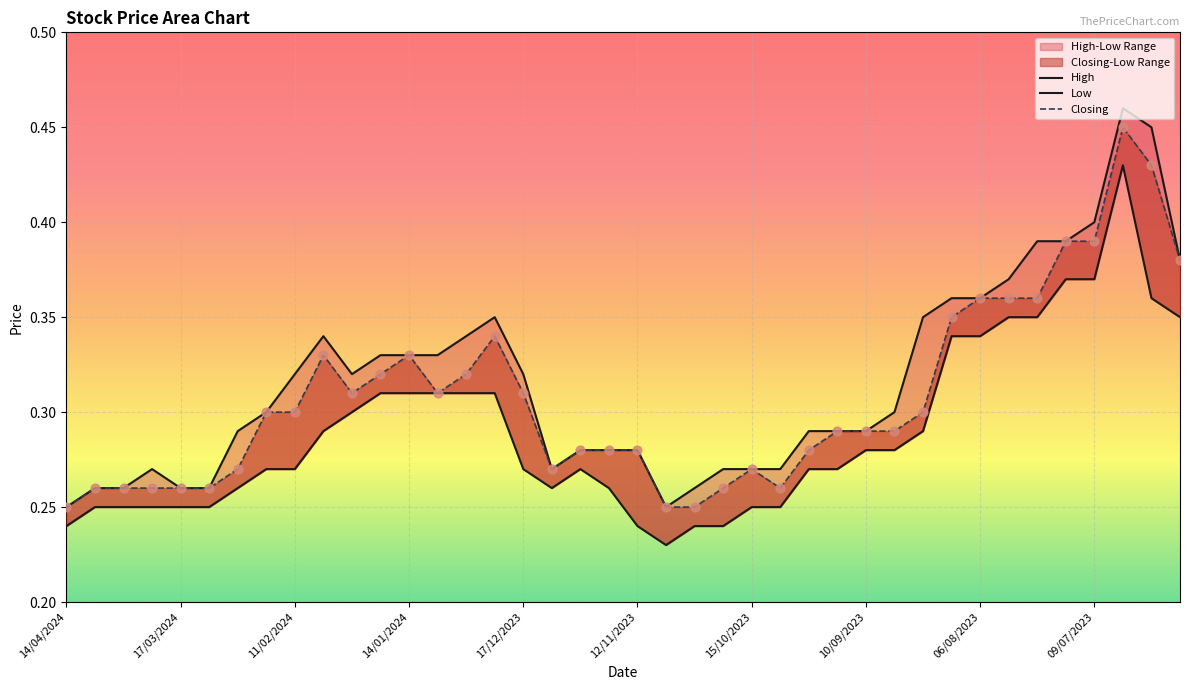

At how many categories does at least one series exceed 0?

40